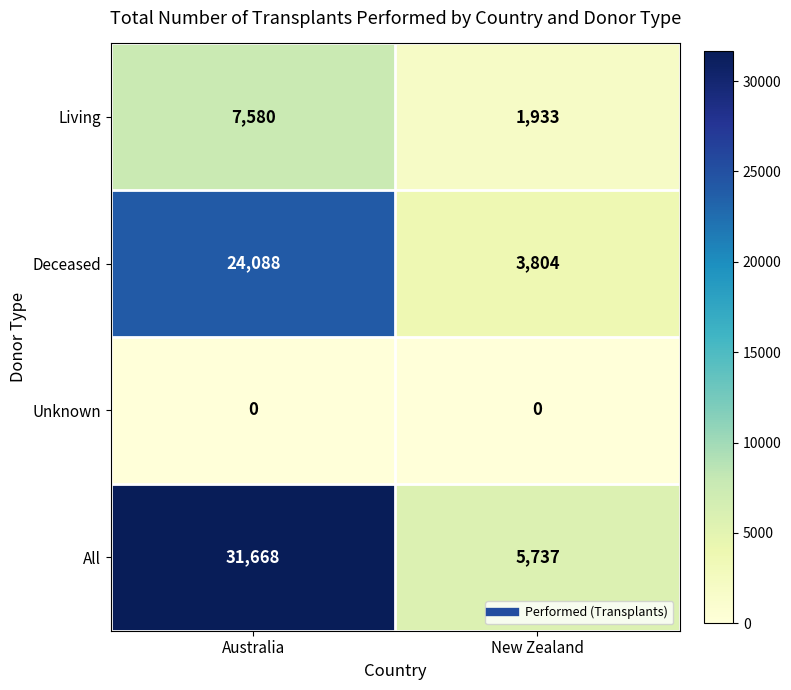

List the series in order of their peak value, highest first.

All, Deceased, Living, Unknown